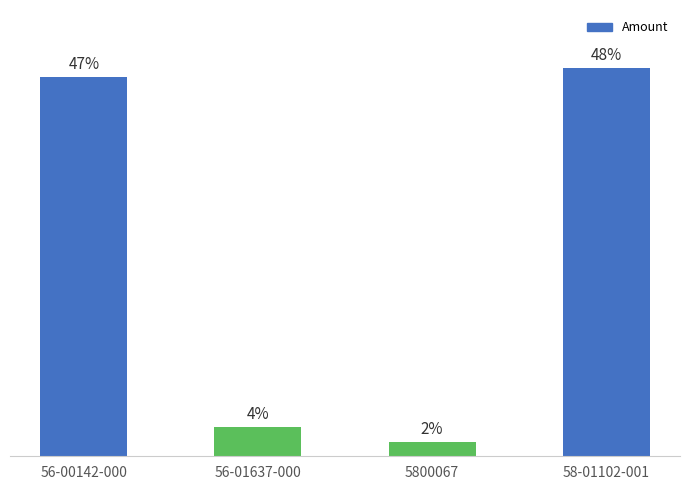

Between 56-01637-000 and 5800067, which is larger?

56-01637-000